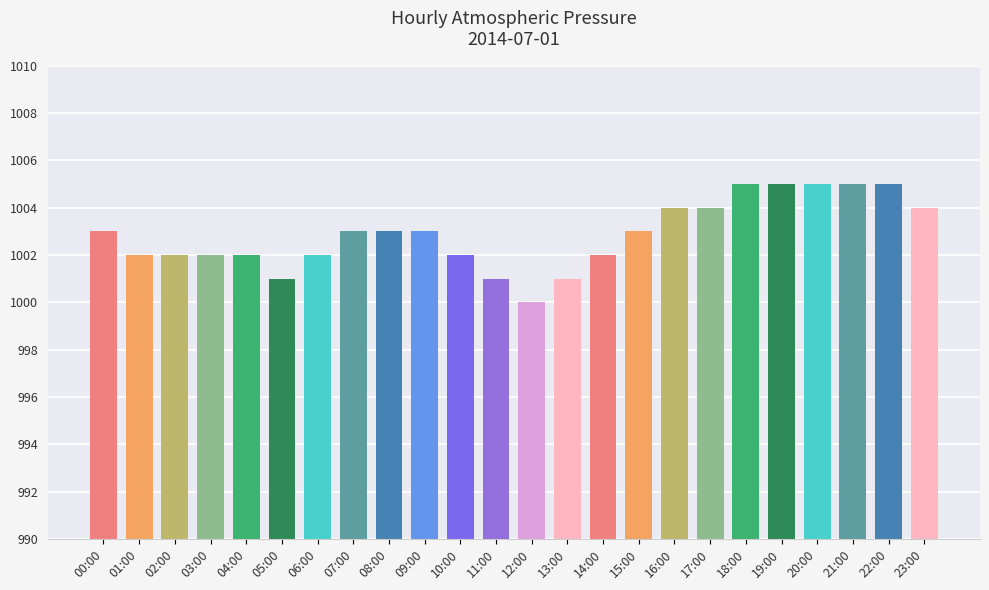

How many values are below 1003?

11